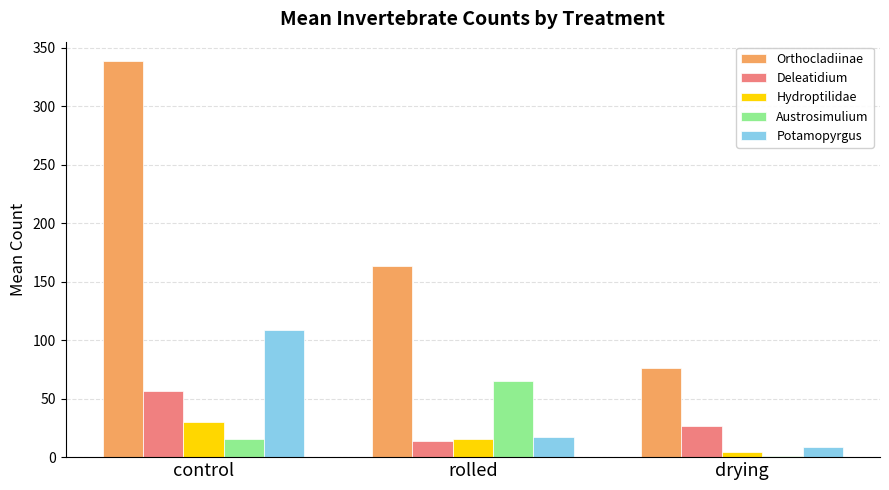

What is the highest value of the Hydroptilidae series?

30.2